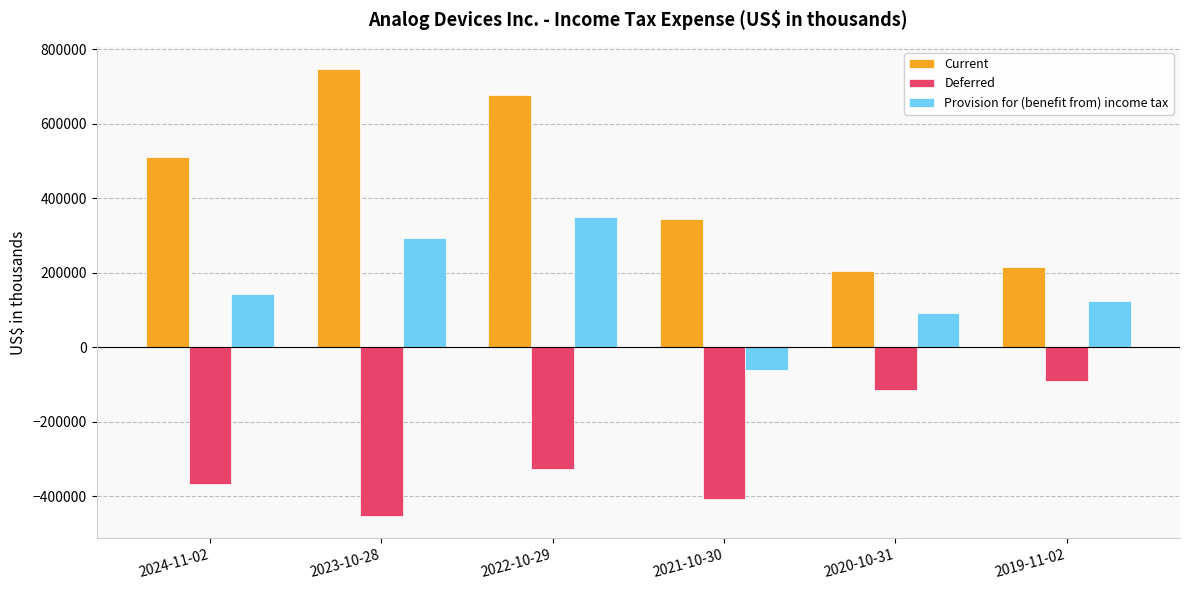

What is the sum of all Current values?

2696931